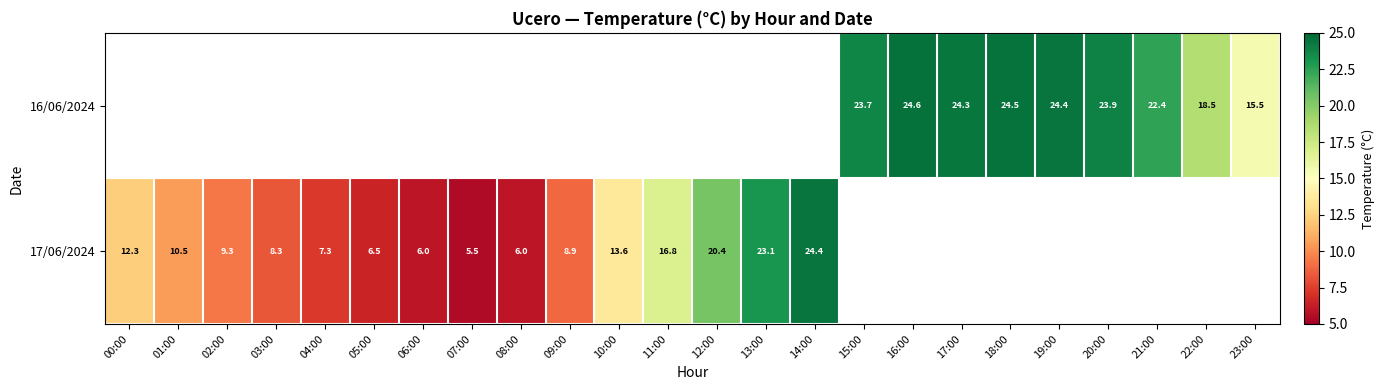

Is it true that 17/06/2024 equals 5.0 at 02:00?

False